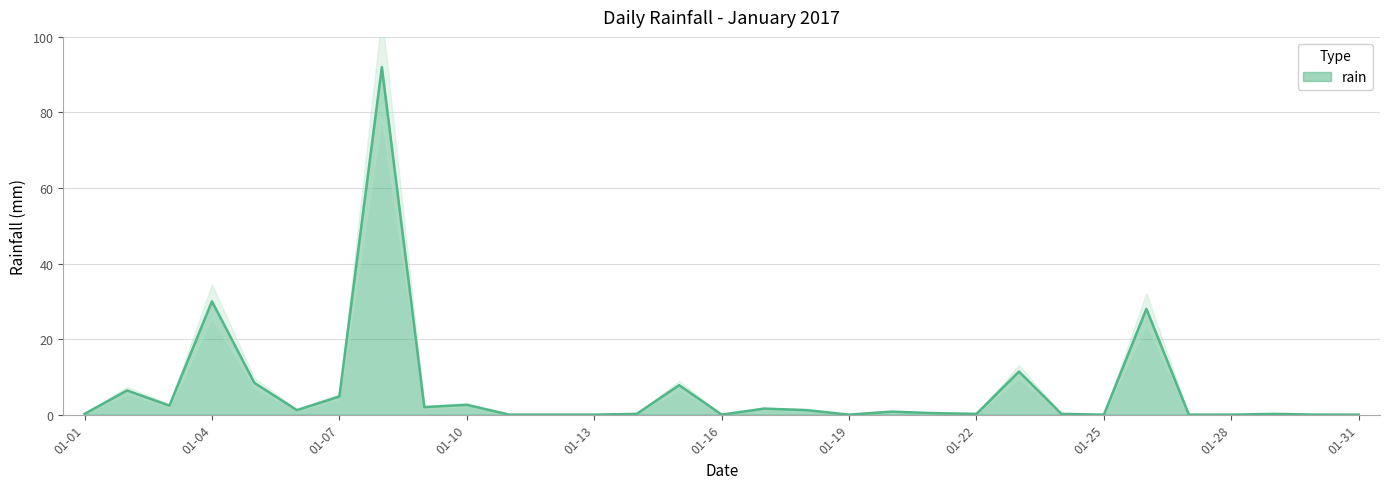

What is the change in value from 2017-01-21 to 2017-01-23?

+11.0